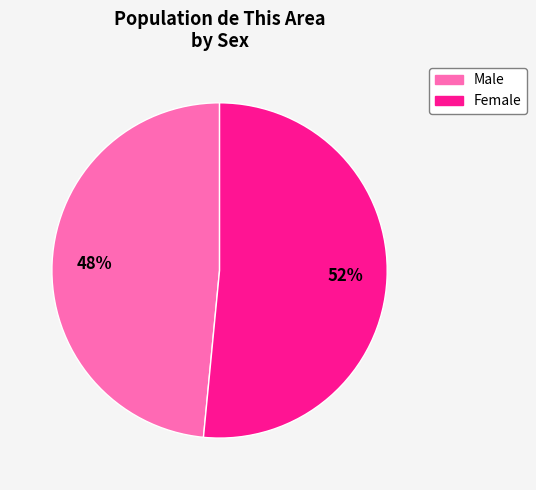

Is it true that Female is 52% of the pie?

True